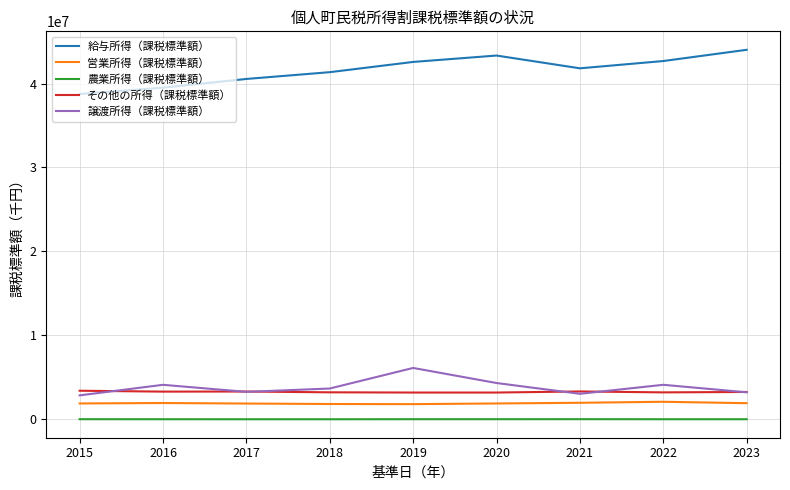

What is the difference between the maximum and minimum values in the その他の所得（課税標準額） series?

214987